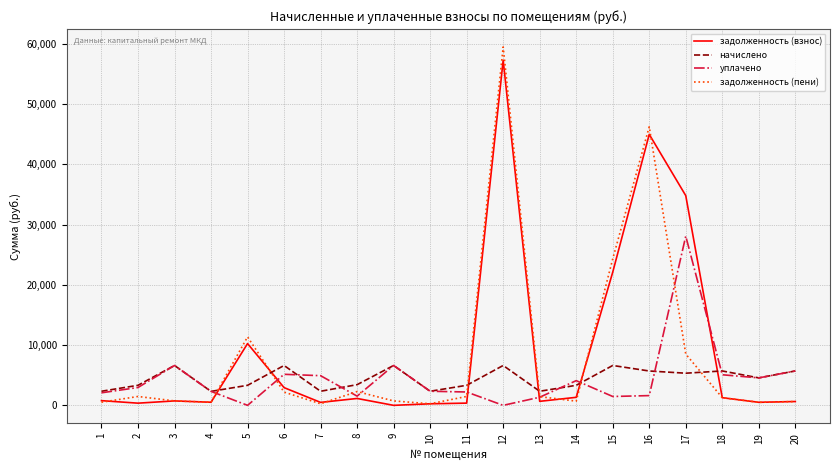

What is the sum of all задолженность (пени) values?

164923.5